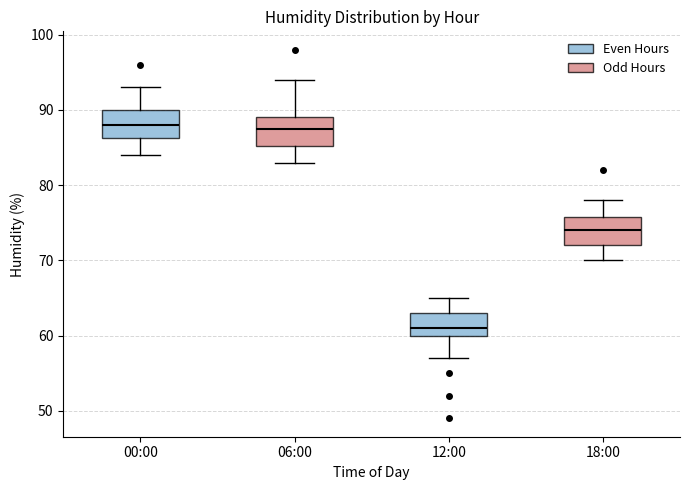

Reading left to right, read every box against the y-axis: the position of its median line, the range the box covers, and the ends of its whiskers. The values are not printed on the chart, so give them approximately, as read against the axis.

00:00: median 88, box 86 to 90, whiskers 84 to 93
06:00: median 88, box 85 to 89, whiskers 83 to 94
12:00: median 61, box 60 to 63, whiskers 57 to 65
18:00: median 74, box 72 to 76, whiskers 70 to 78